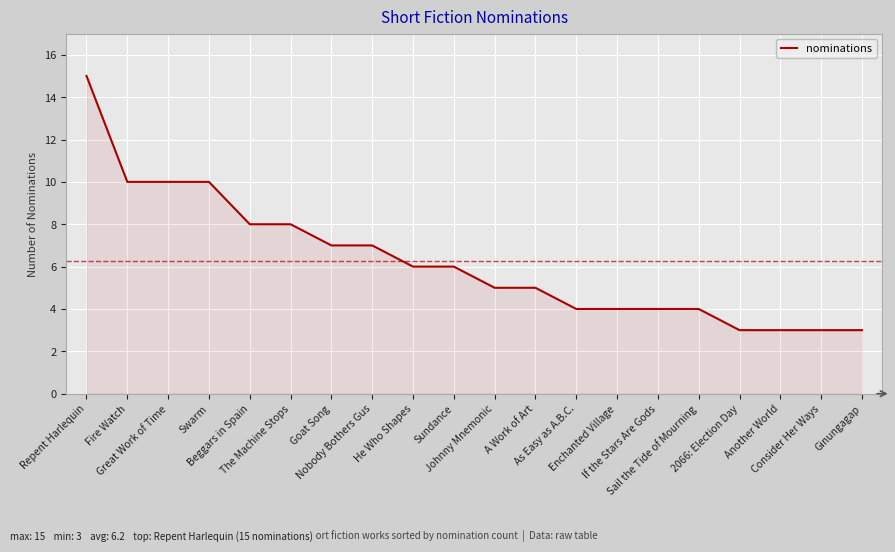

What is the greatest value displayed?

15